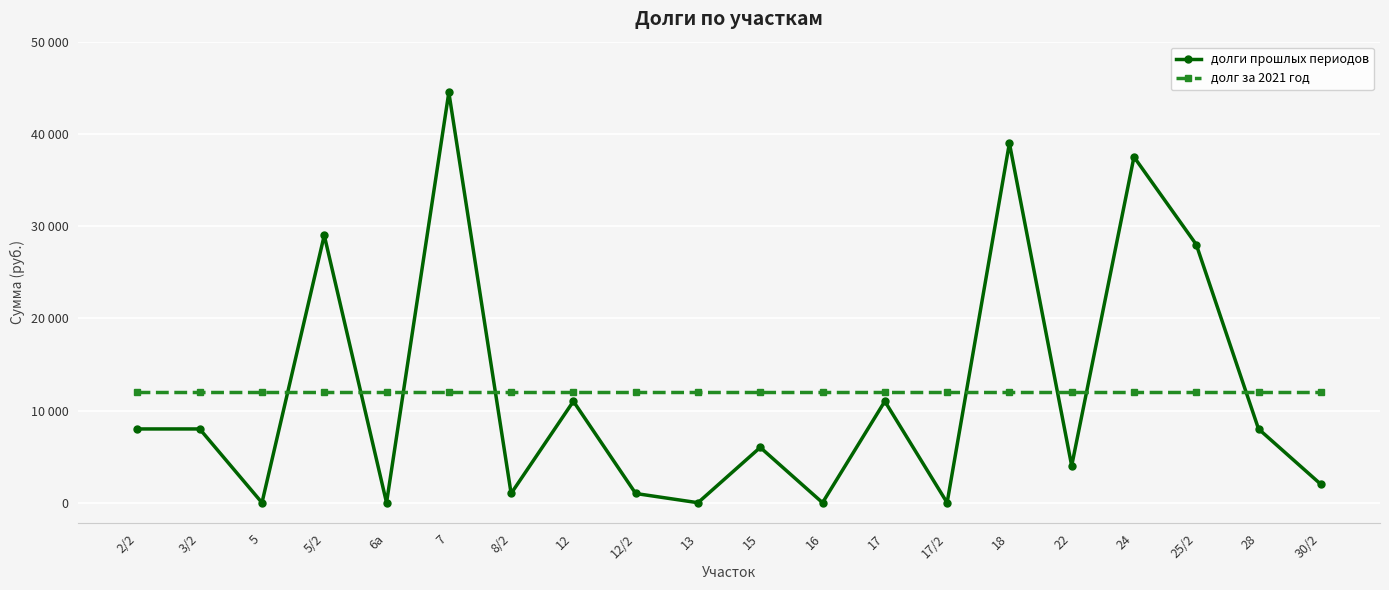

What are all the series names shown in the legend?

долги прошлых периодов, долг за 2021 год